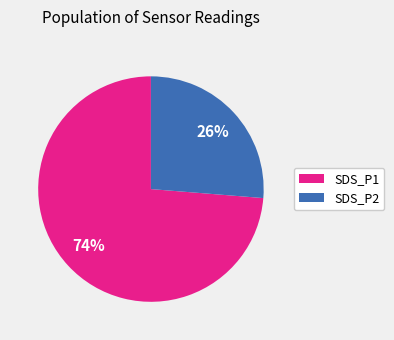

Which slice is the largest?

SDS_P1